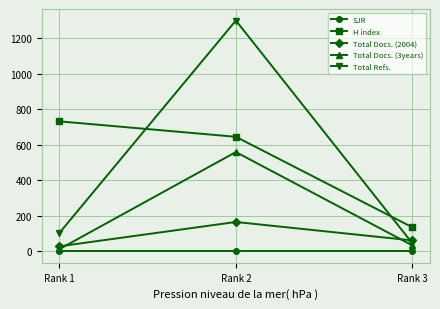

What is the total value across all series at Rank 3?

274